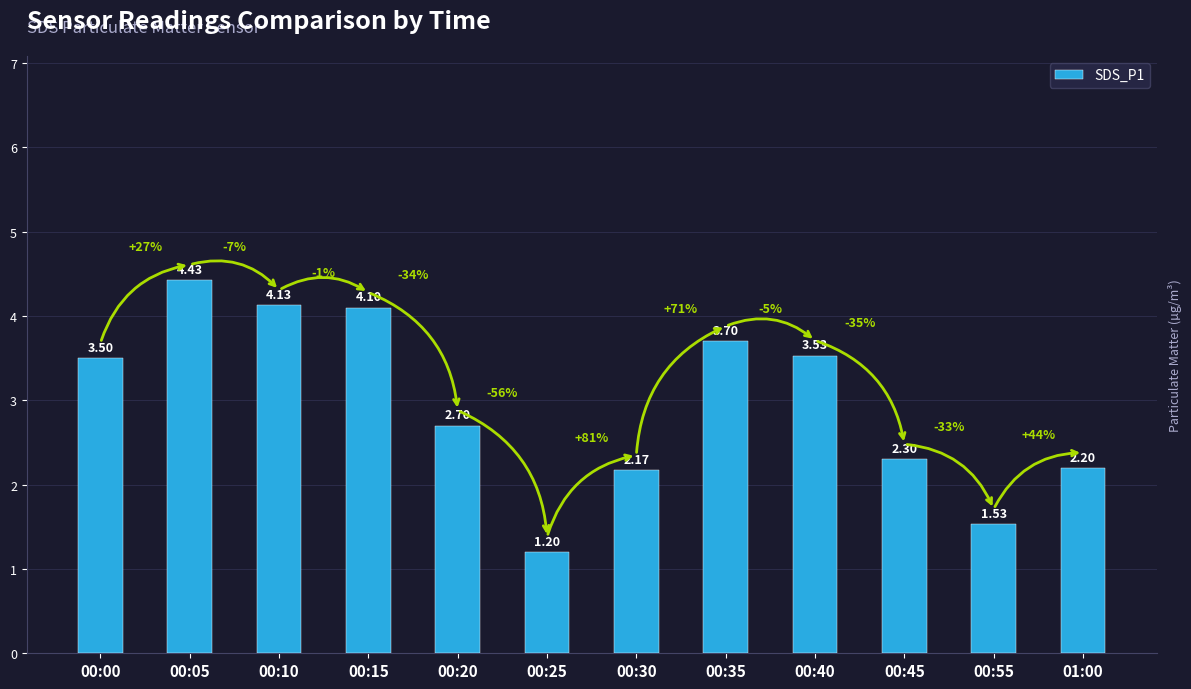

What is the difference between the values at 00:10 and 00:05?

0.3